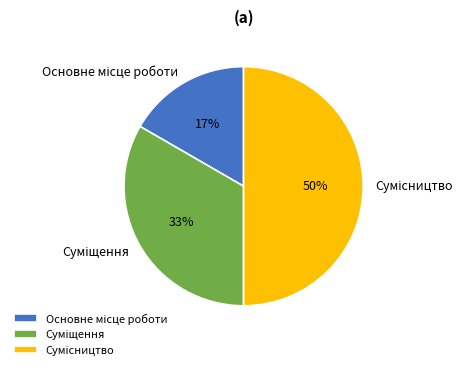

How many segments does this pie chart have?

3